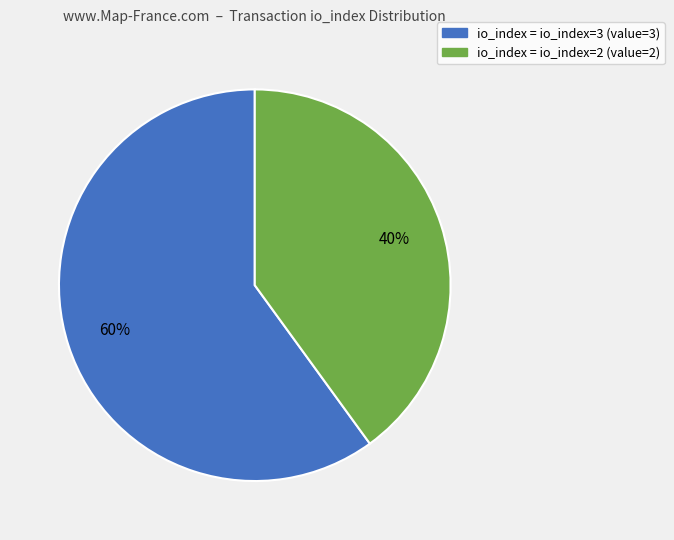

To the nearest percent, what is the difference between the largest and smallest slice percentages?

20%